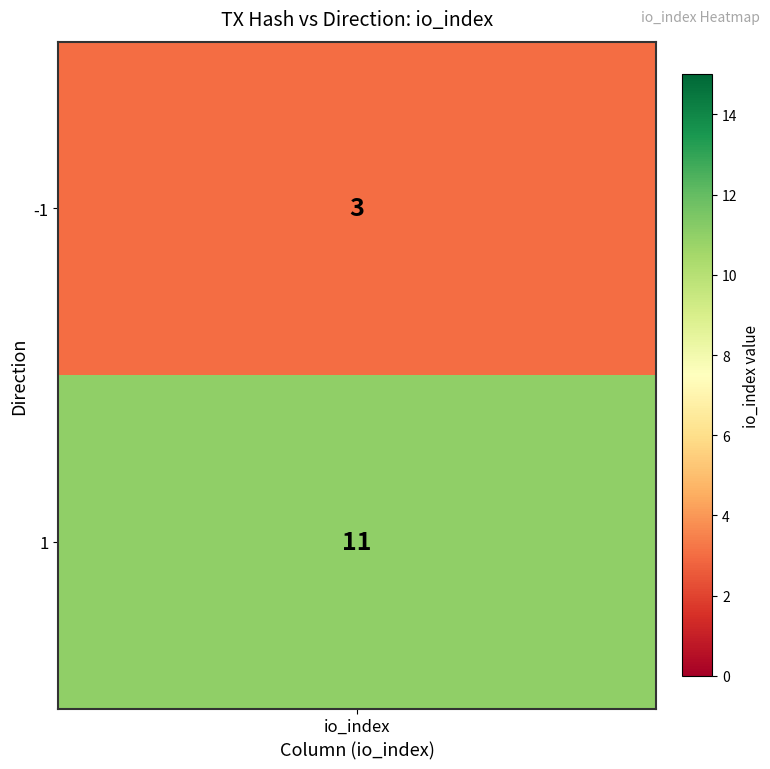

What is the smallest value displayed?

3